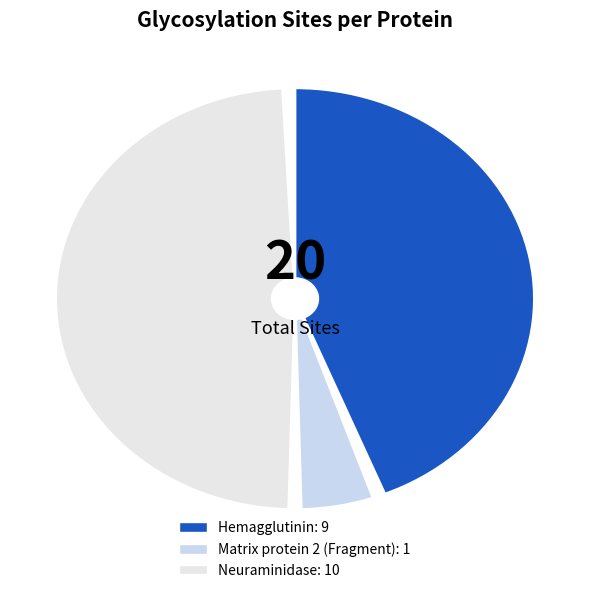

What portion of the pie excludes Matrix protein 2 (Fragment)?

95.0%